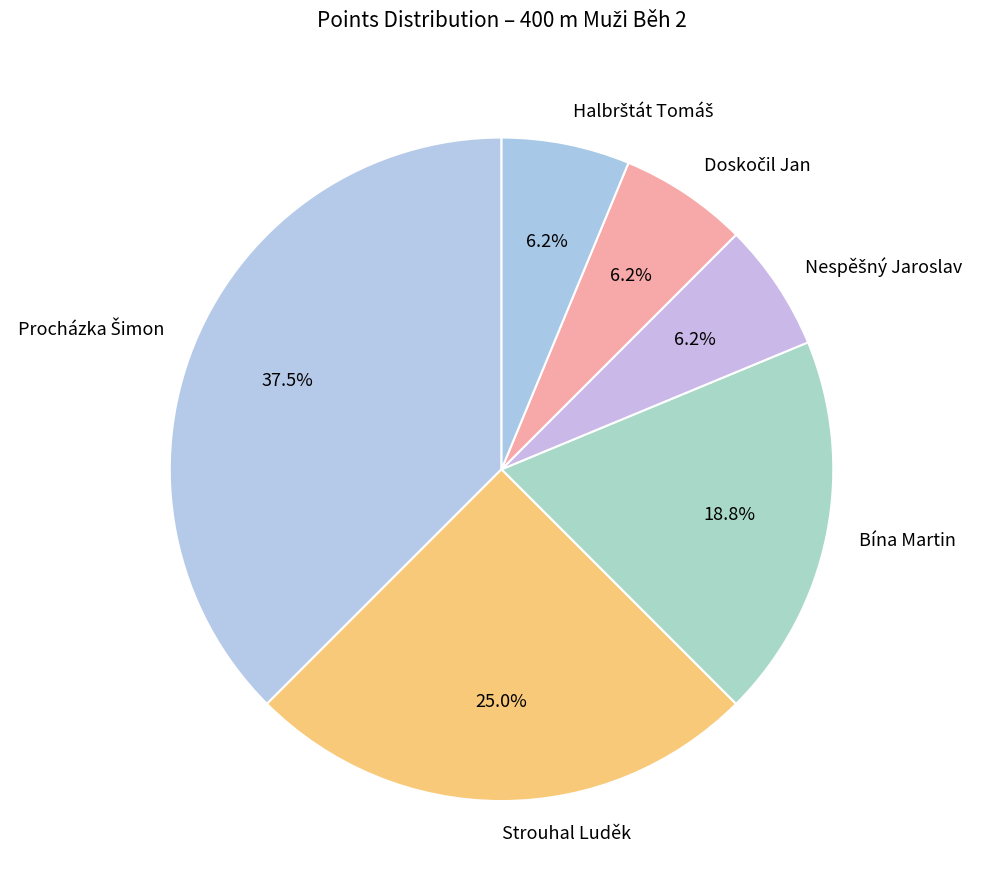

Is there any slice that represents more than half of the pie?

No